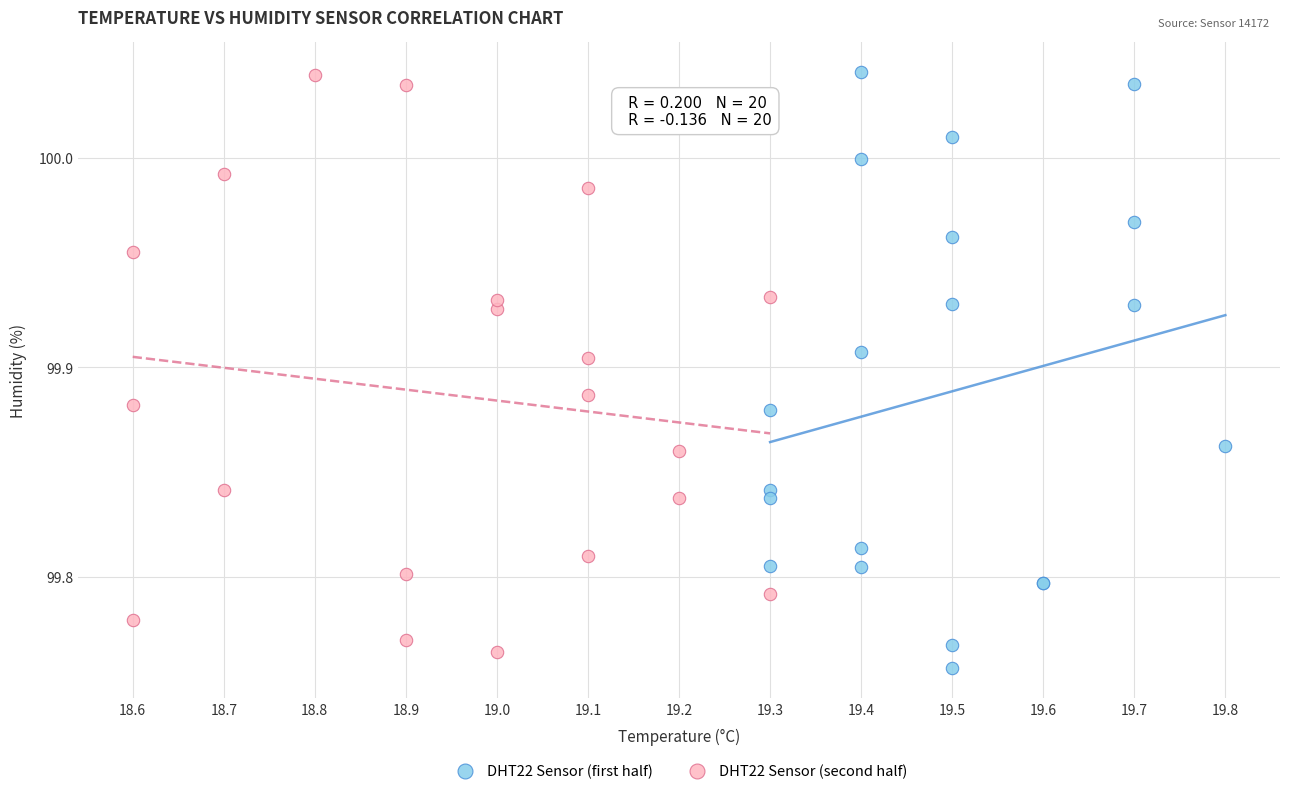

What are all the series names shown in the legend?

DHT22 Sensor (first half), DHT22 Sensor (second half)